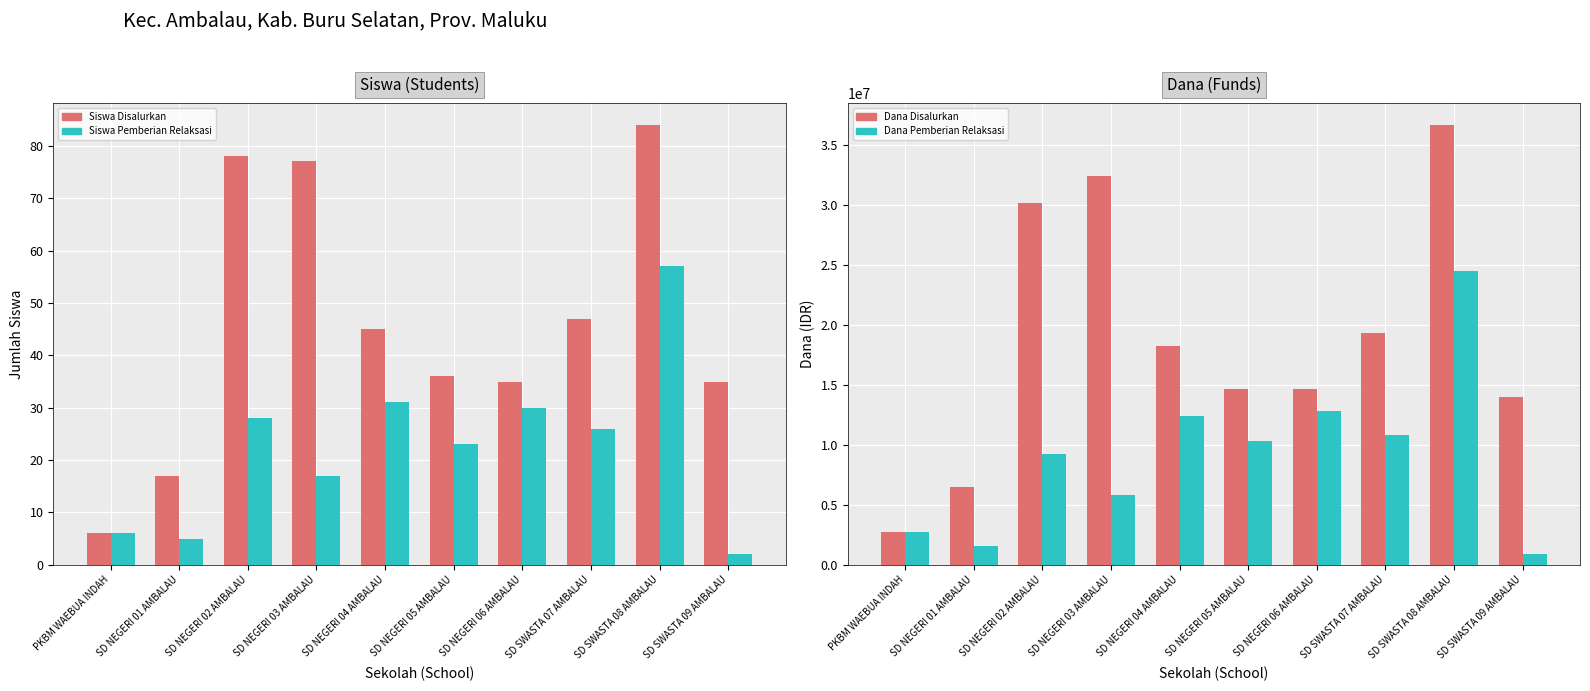

Reading left to right, transcribe all the data shown in this chart.

Siswa Disalurkan: PKBM WAEBUA INDAH=6	SD NEGERI 01 AMBALAU=17	SD NEGERI 02 AMBALAU=78	SD NEGERI 03 AMBALAU=77	SD NEGERI 04 AMBALAU=45	SD NEGERI 05 AMBALAU=36	SD NEGERI 06 AMBALAU=35	SD SWASTA 07 AMBALAU=47	SD SWASTA 08 AMBALAU=84	SD SWASTA 09 AMBALAU=35
Siswa Pemberian Relaksasi: PKBM WAEBUA INDAH=6	SD NEGERI 01 AMBALAU=5	SD NEGERI 02 AMBALAU=28	SD NEGERI 03 AMBALAU=17	SD NEGERI 04 AMBALAU=31	SD NEGERI 05 AMBALAU=23	SD NEGERI 06 AMBALAU=30	SD SWASTA 07 AMBALAU=26	SD SWASTA 08 AMBALAU=57	SD SWASTA 09 AMBALAU=2
Dana Disalurkan: PKBM WAEBUA INDAH=2700000	SD NEGERI 01 AMBALAU=6525000	SD NEGERI 02 AMBALAU=30150000	SD NEGERI 03 AMBALAU=32400000	SD NEGERI 04 AMBALAU=18225000	SD NEGERI 05 AMBALAU=14625000	SD NEGERI 06 AMBALAU=14625000	SD SWASTA 07 AMBALAU=19350000	SD SWASTA 08 AMBALAU=36675000	SD SWASTA 09 AMBALAU=13950000
Dana Pemberian Relaksasi: PKBM WAEBUA INDAH=2700000	SD NEGERI 01 AMBALAU=1575000	SD NEGERI 02 AMBALAU=9225000	SD NEGERI 03 AMBALAU=5850000	SD NEGERI 04 AMBALAU=12375000	SD NEGERI 05 AMBALAU=10350000	SD NEGERI 06 AMBALAU=12825000	SD SWASTA 07 AMBALAU=10800000	SD SWASTA 08 AMBALAU=24525000	SD SWASTA 09 AMBALAU=900000